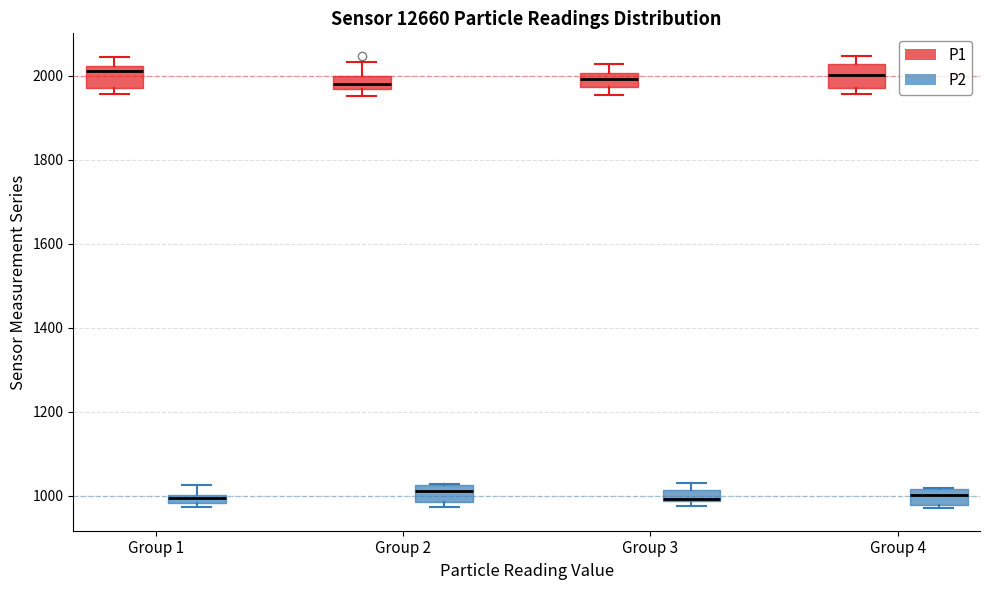

Where is the lower edge of the box for Group 3 (P1) on the y-axis? The values are not printed on the chart, so give them approximately, as read against the axis.

1980